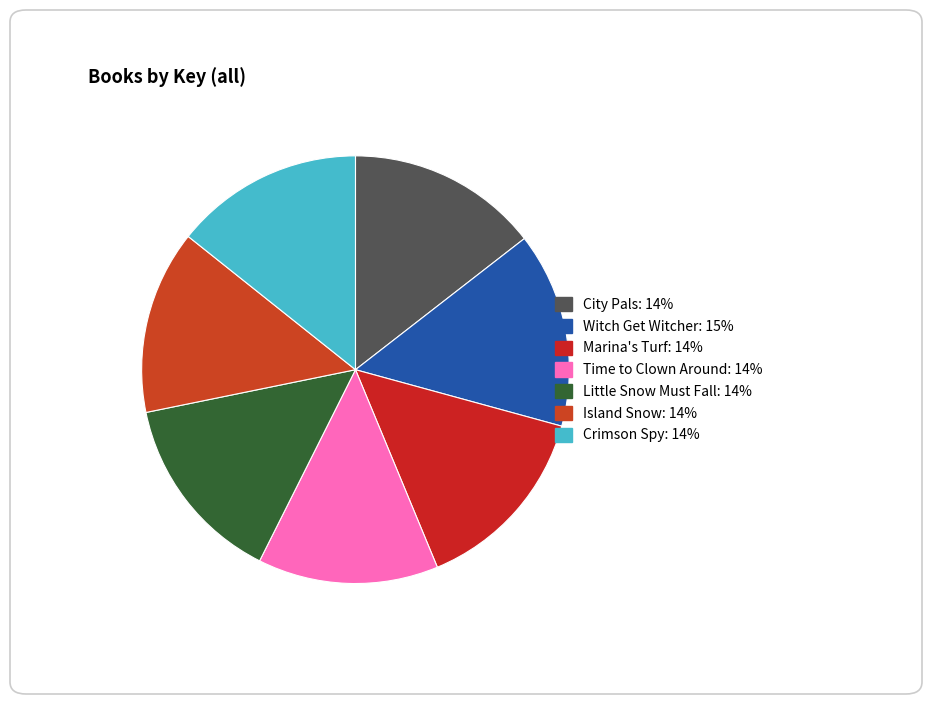

How many slices are in this pie chart?

7